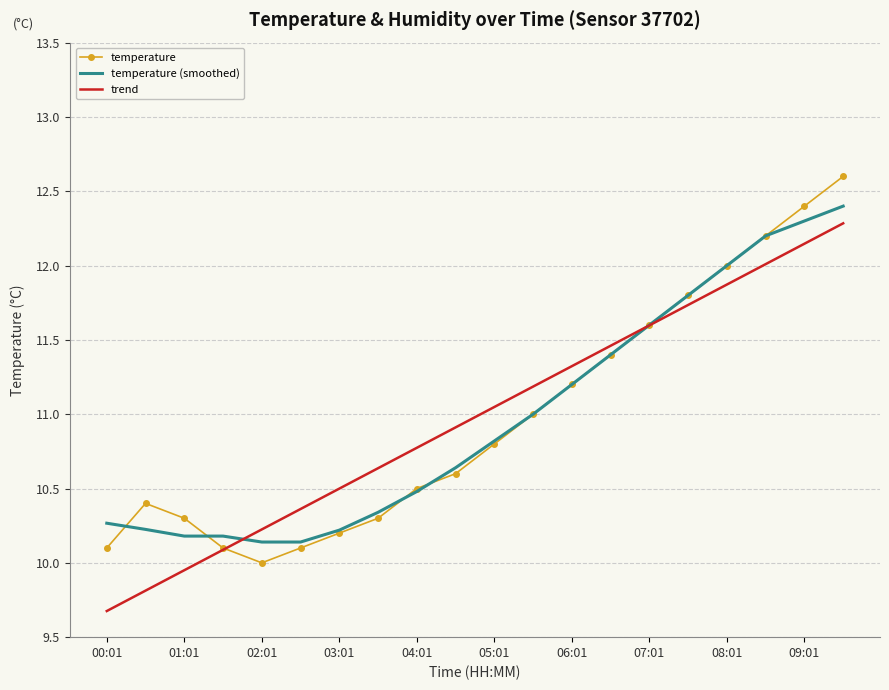

What is the maximum value for temperature?

12.6